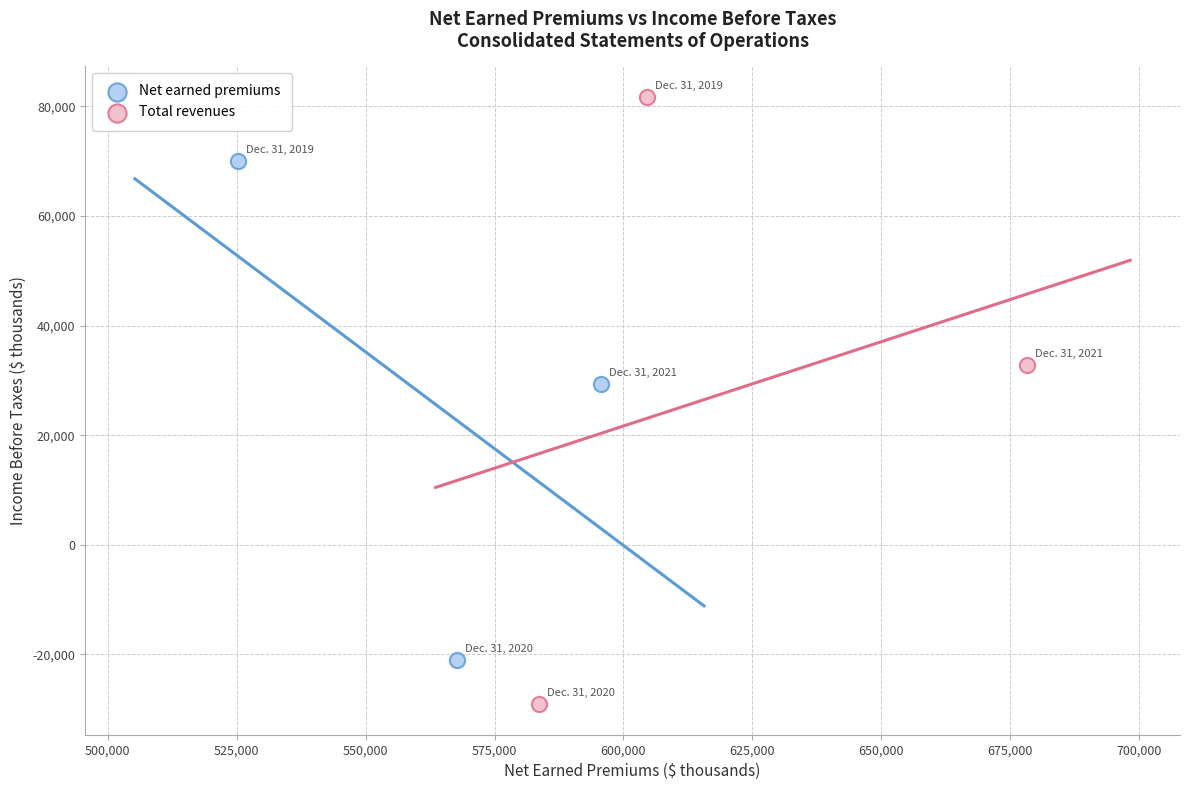

What are all the series names shown in the legend?

Net earned premiums, Total revenues